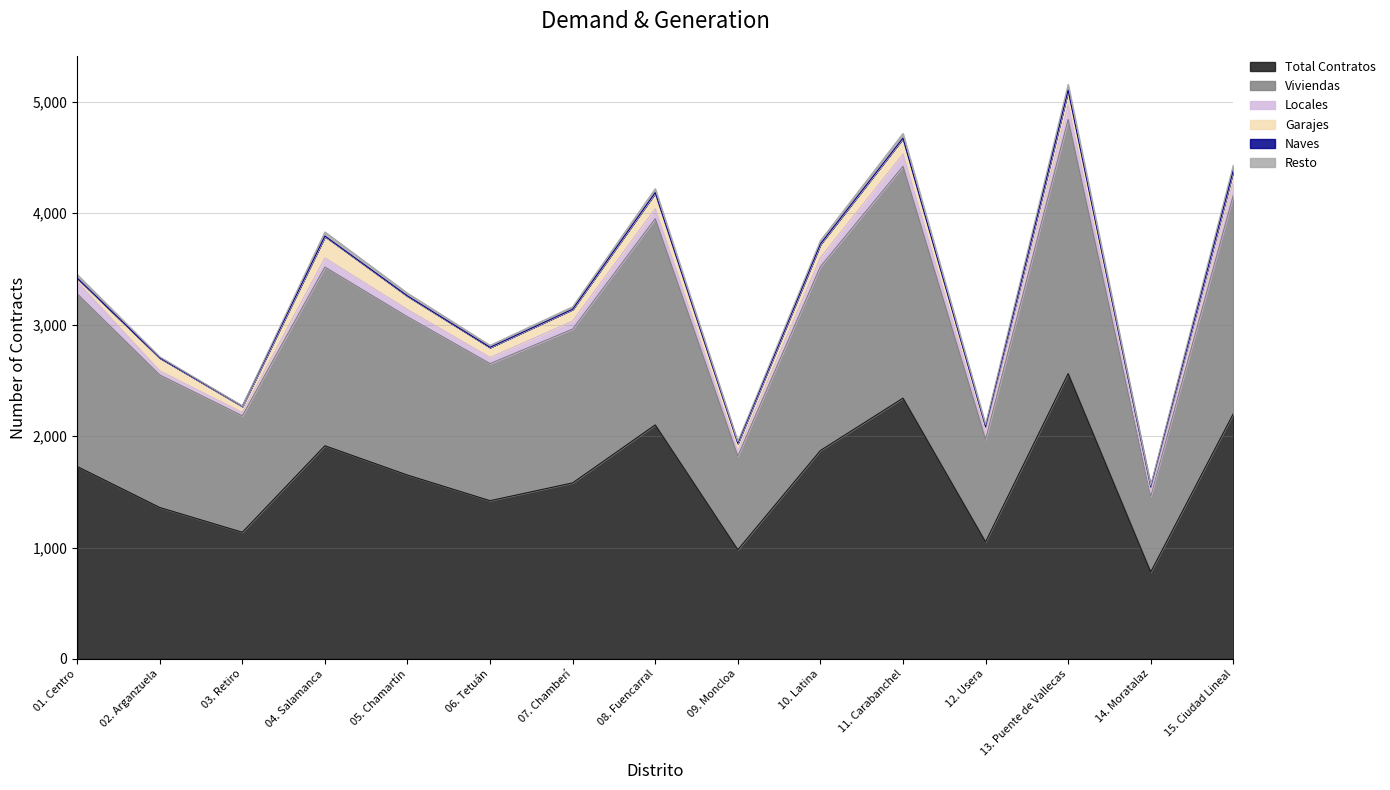

What position from the right is 13. Puente de Vallecas?

3